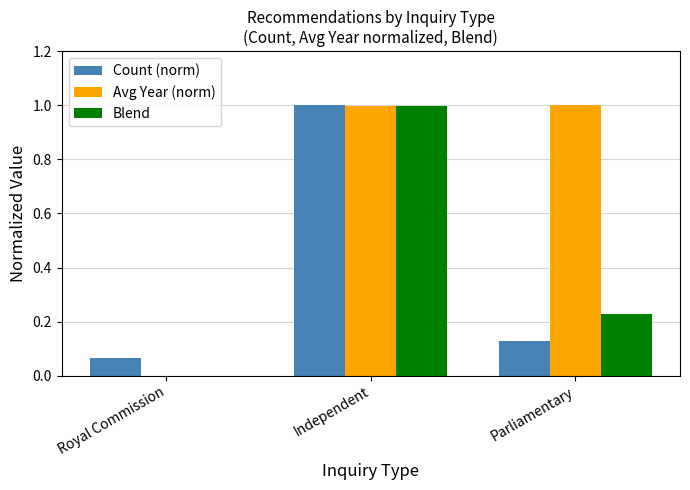

At which label does Blend reach its peak?

Independent